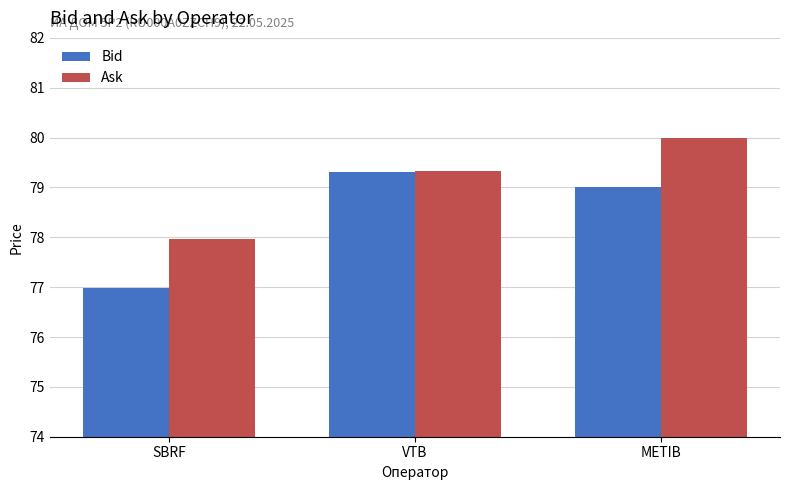

Reading left to right, transcribe all the data shown in this chart.

Bid: SBRF=77.0	VTB=79.3	METIB=79.0
Ask: SBRF=78.0	VTB=79.3	METIB=80.0